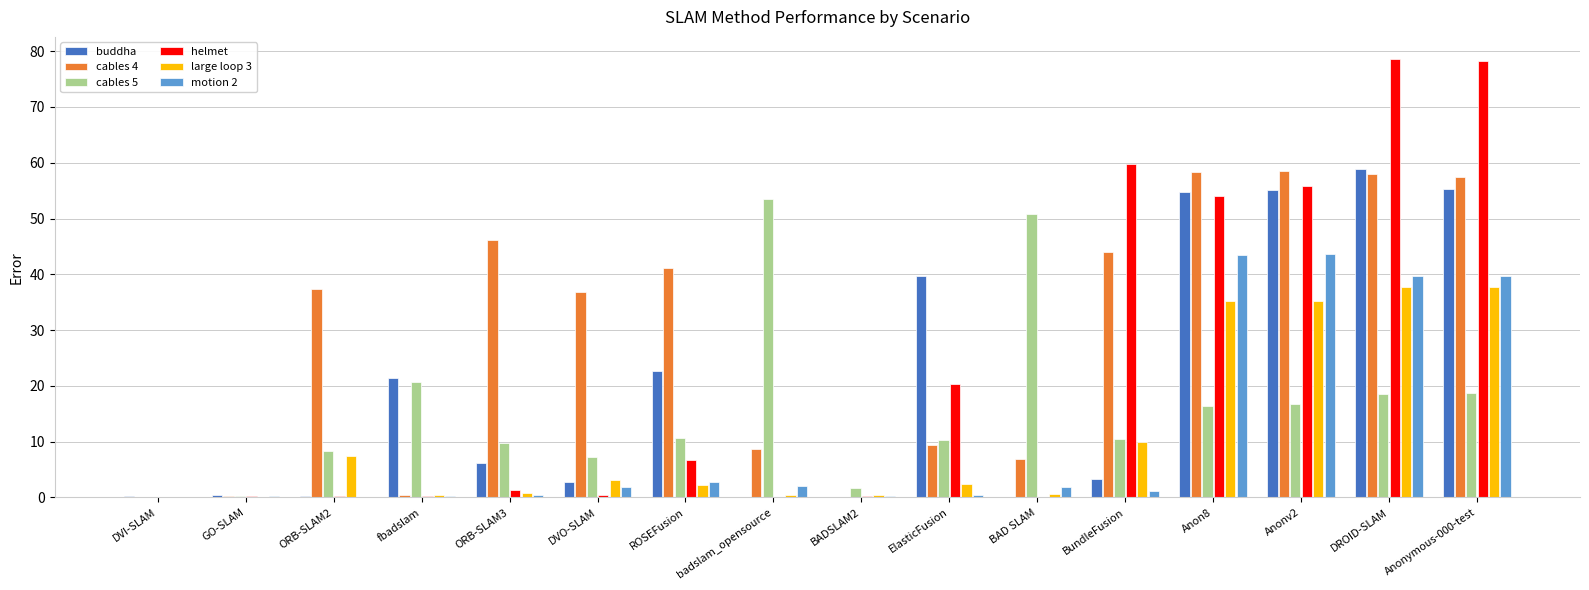

The large loop 3 series shows 2.2 at ROSEFusion. True or false?

True